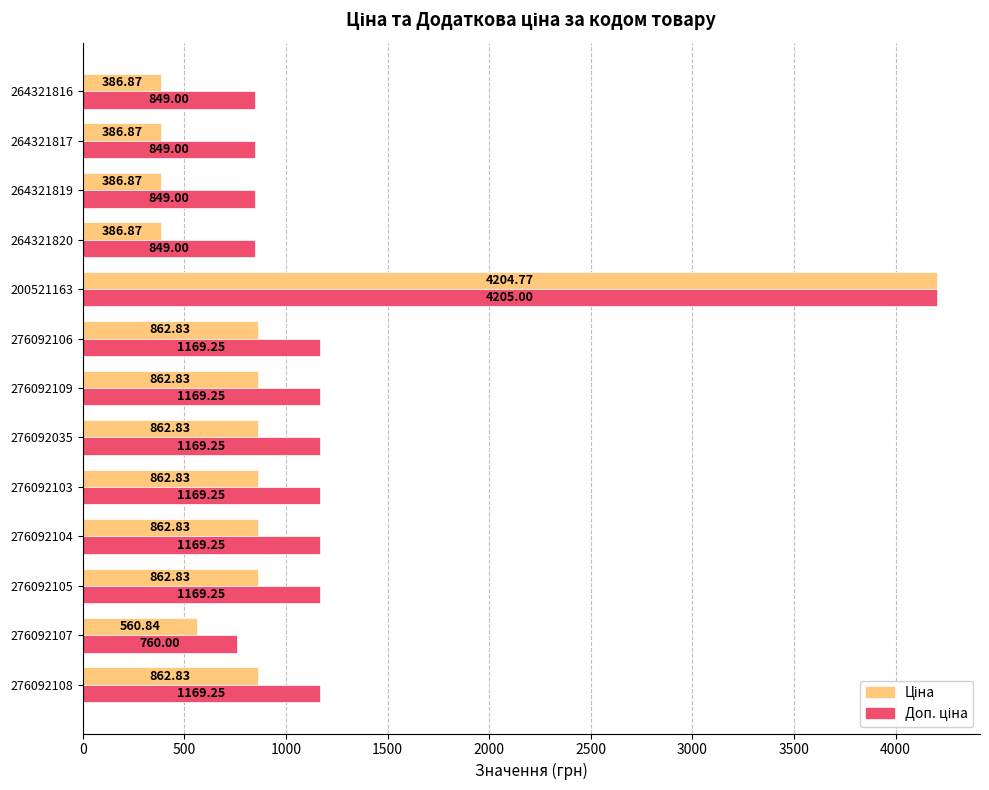

At how many categories does at least one series exceed 600?

13